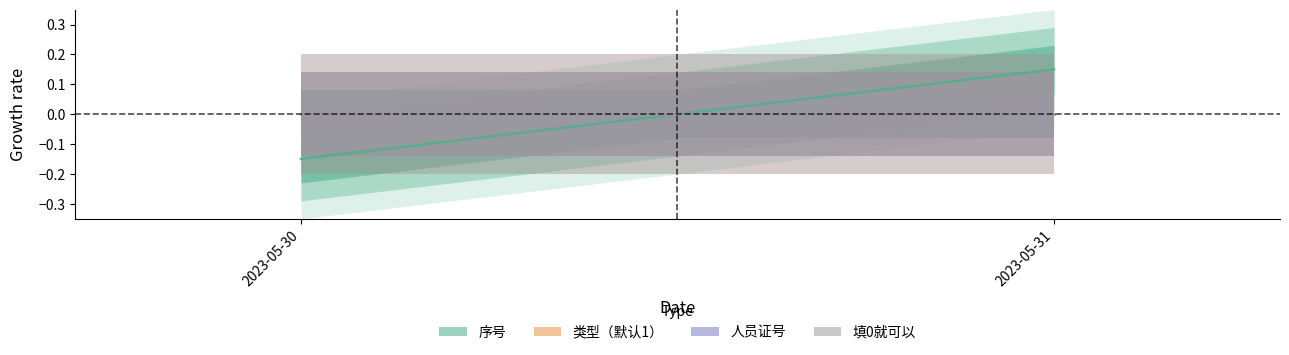

List the series in order of their peak value, highest first.

序号, 类型（默认1）, 人员证号, 填0就可以